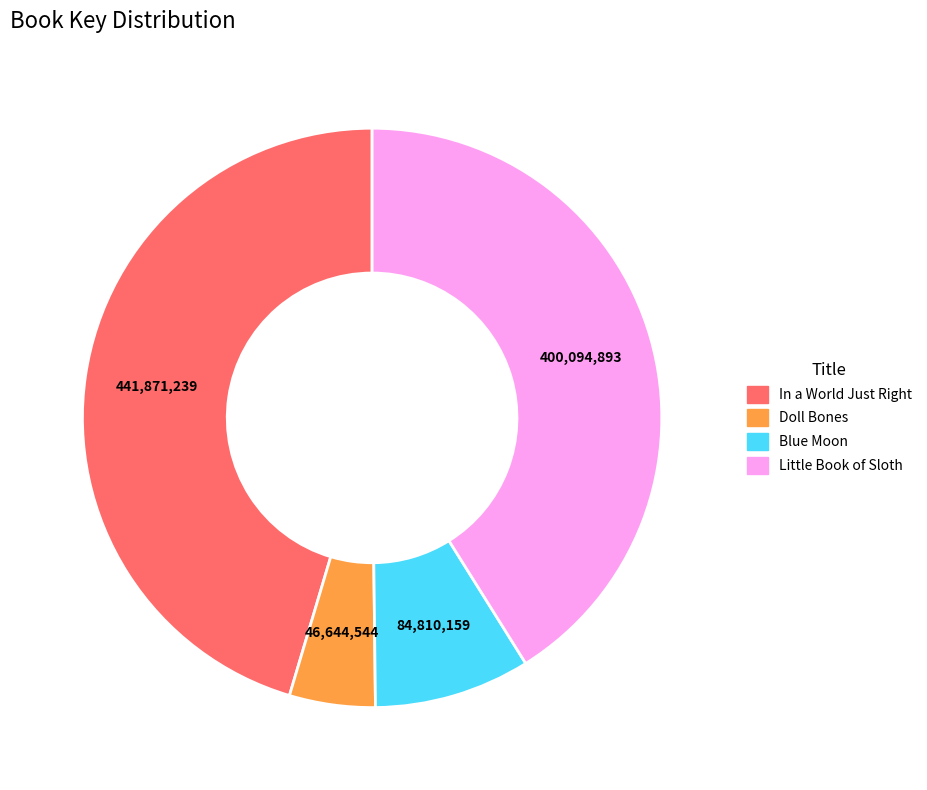

Approximately how many times larger is the value at Little Book of Sloth compared to Blue Moon?

4.7